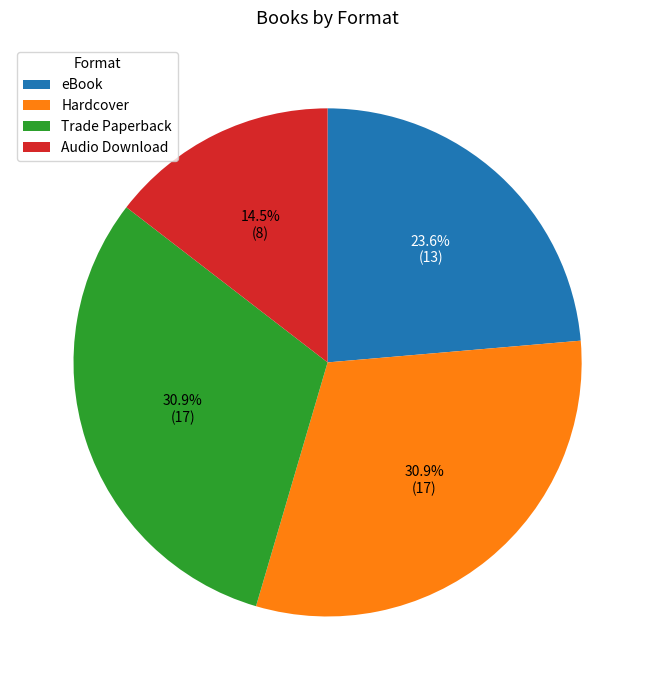

Is there any slice that represents more than half of the pie?

No